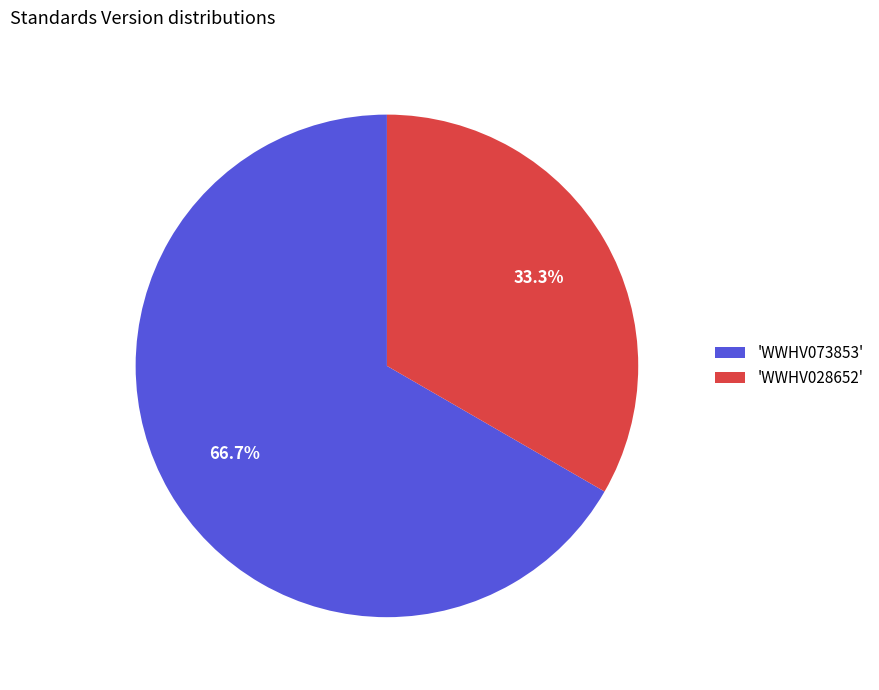

What percentage is NOT represented by 'WWHV028652'?

66.7%